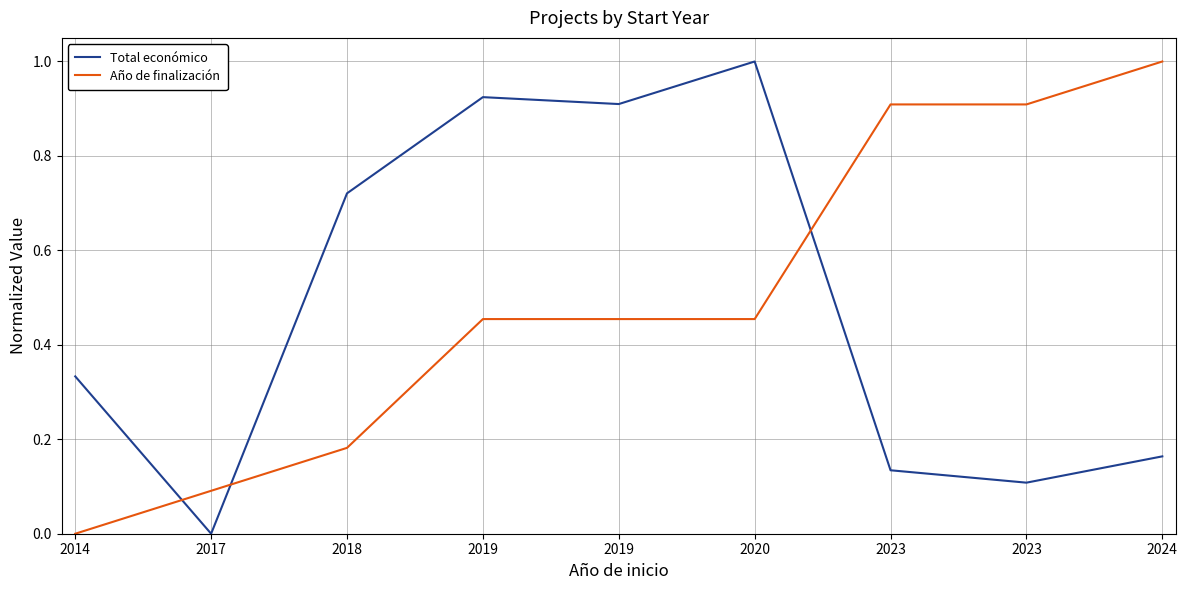

Which category has the highest value across all series?

2020